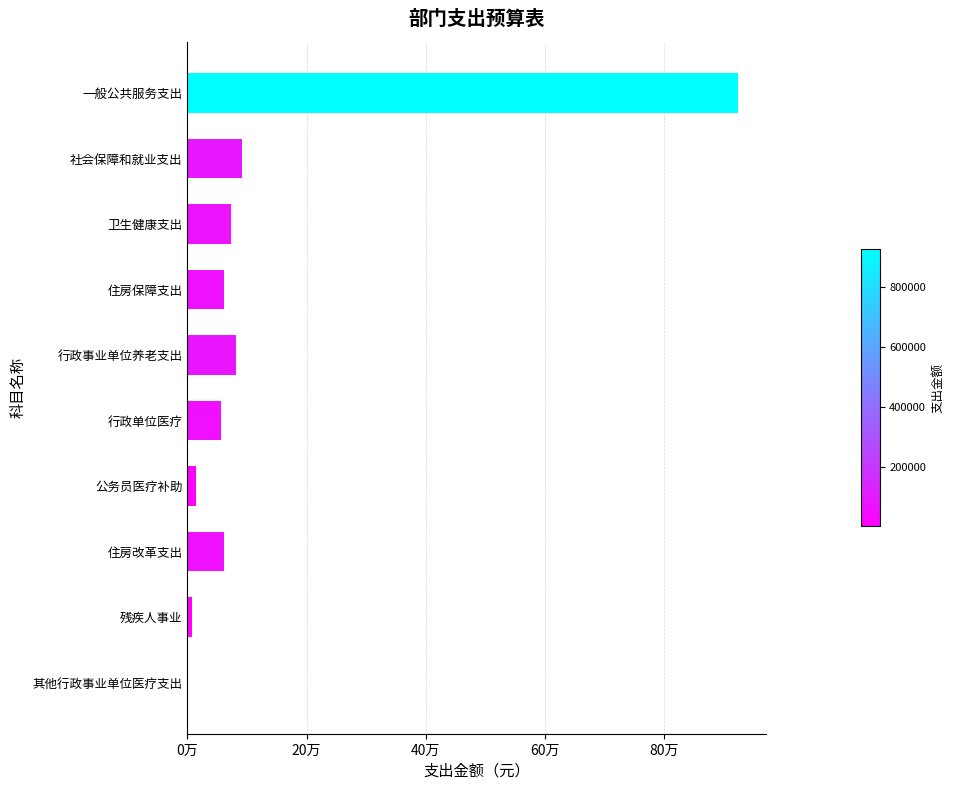

What is the smallest value displayed?

1554.0